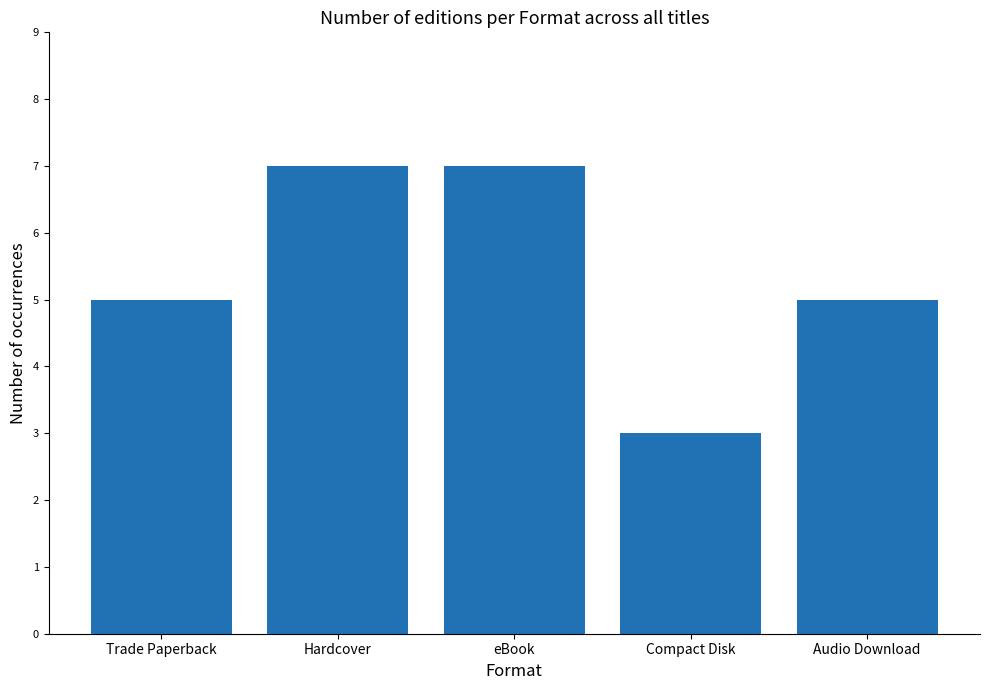

The value at Compact Disk is 4. True or false?

False